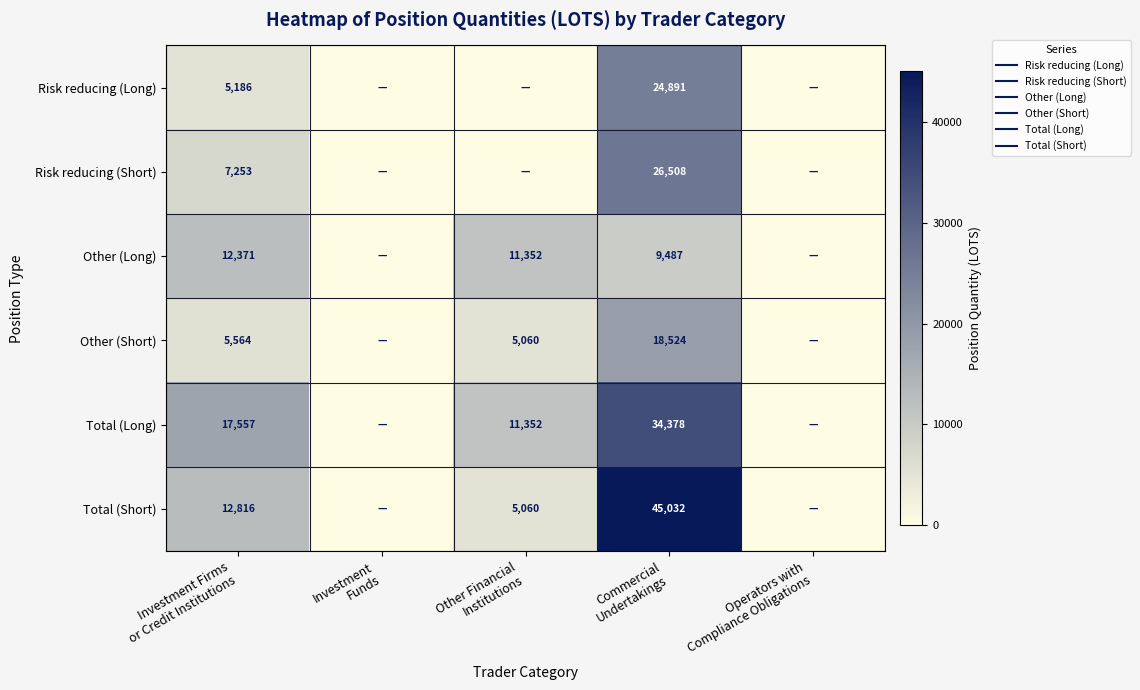

Which series has the widest spread of values?

Total (Short)